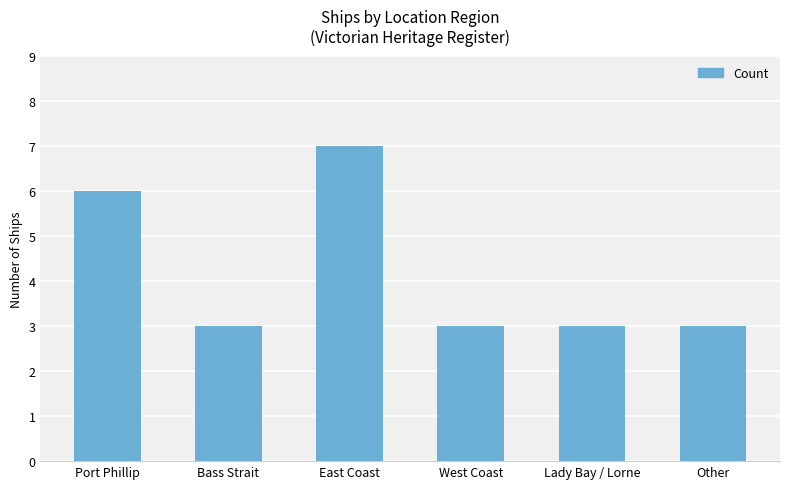

What is the sum of the values at East Coast and Bass Strait?

10